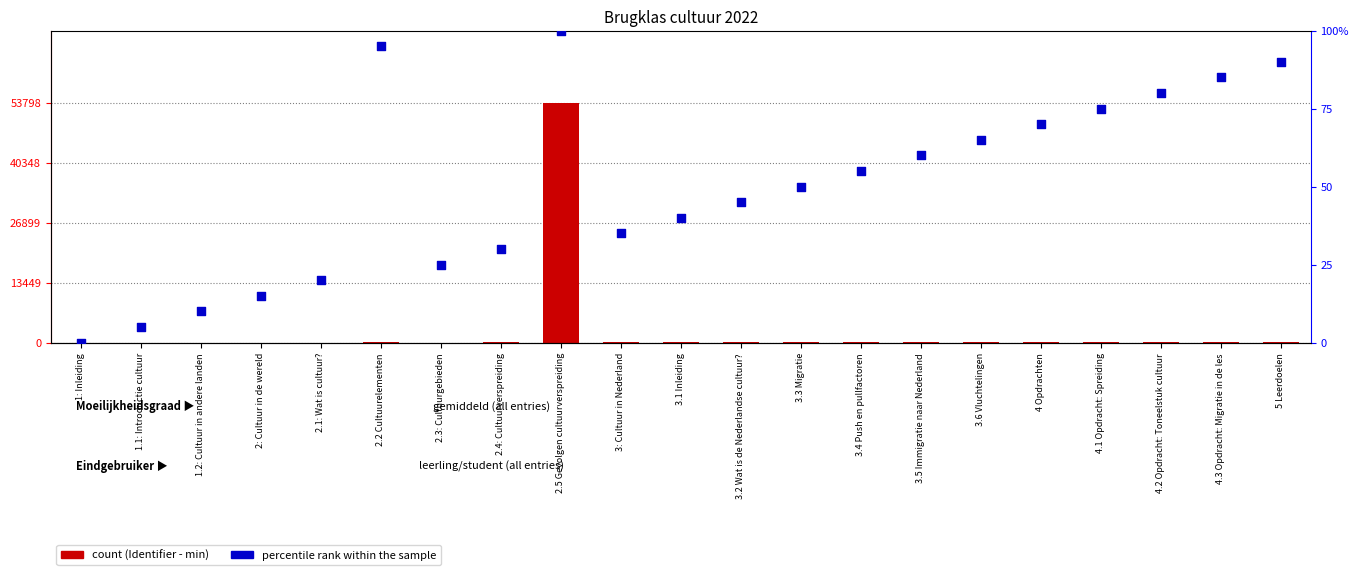

Which series has the widest spread of Y values?

count